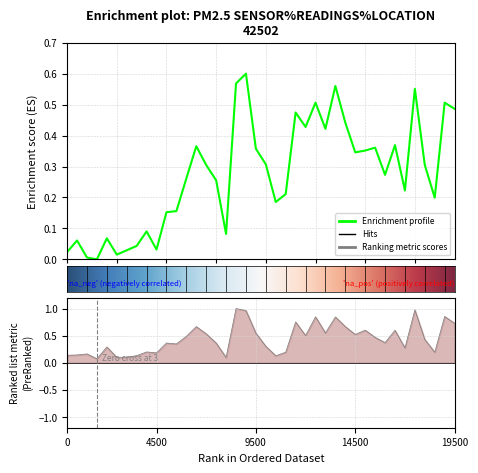

How many data points are above 0?

39